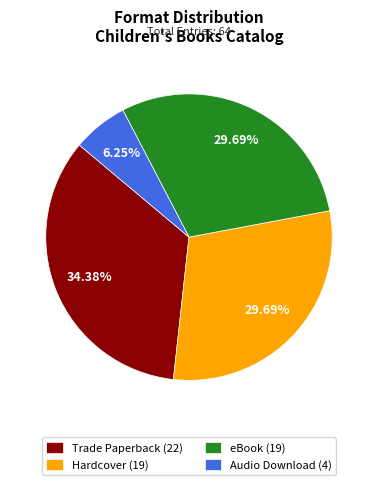

What is the smallest slice in the pie chart?

Audio Download